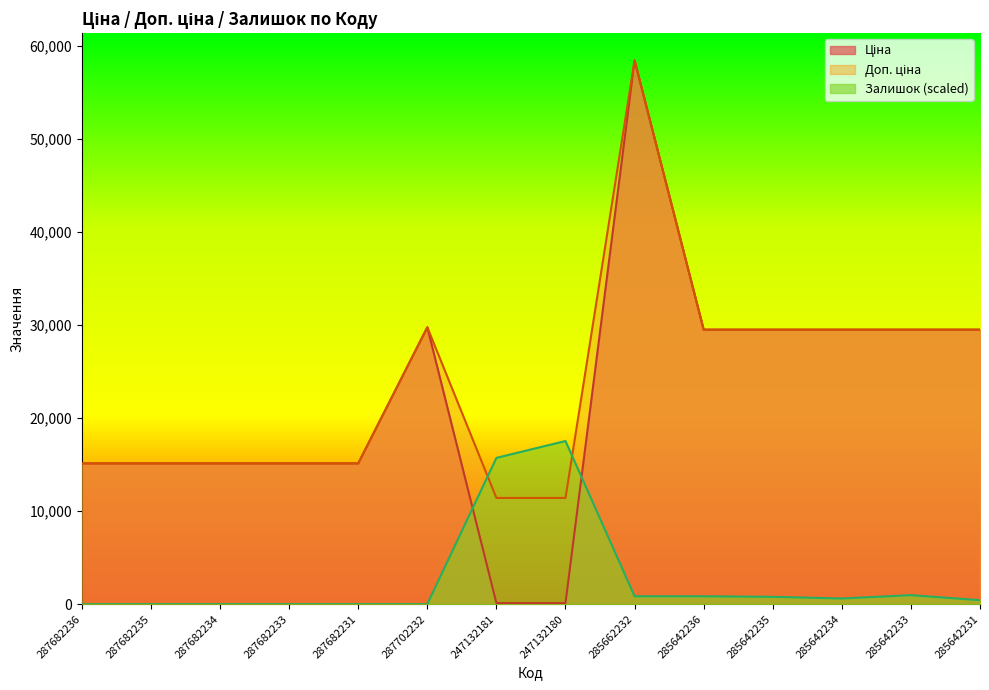

At which label is Ціна closest to 29270?

285642236